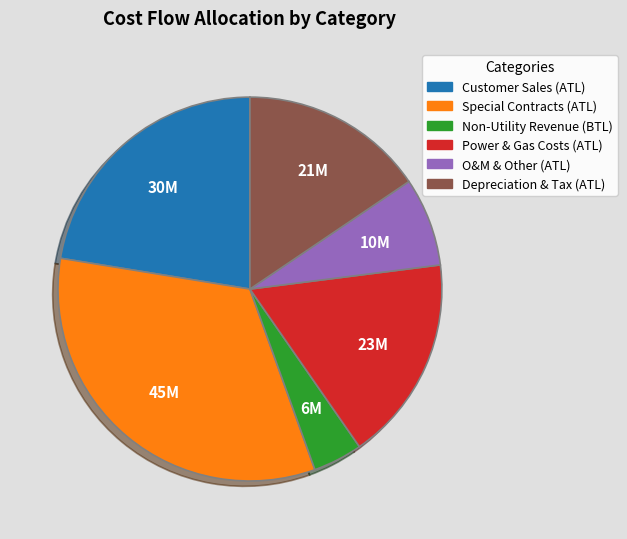

Rank the categories by value from highest to lowest.

Special Contracts (ATL), Customer Sales (ATL), Power & Gas Costs (ATL), Depreciation & Tax (ATL), O&M & Other (ATL), Non-Utility Revenue (BTL)